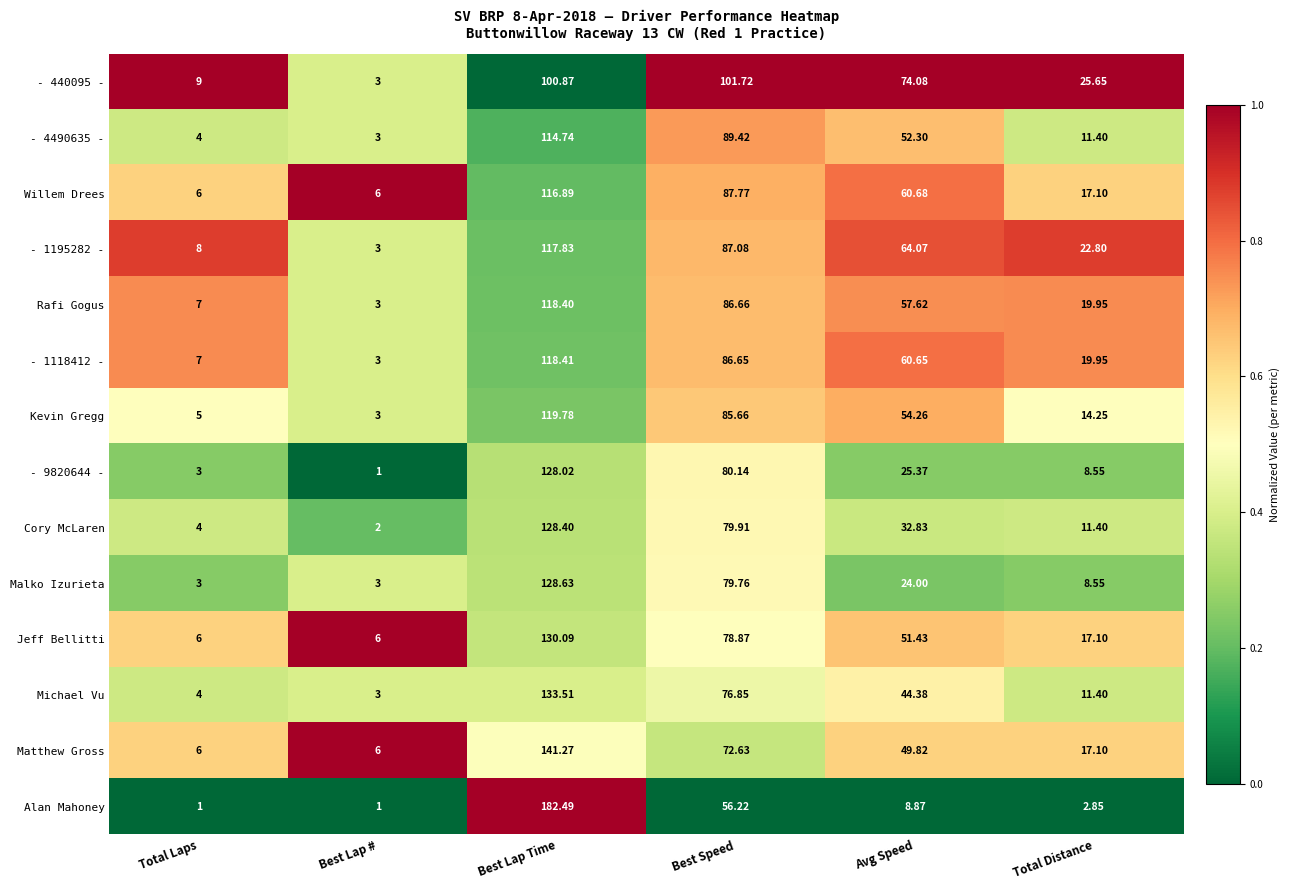

Is the value of Matthew Gross at Best Lap # greater than the value of Michael Vu at Best Lap #?

Yes